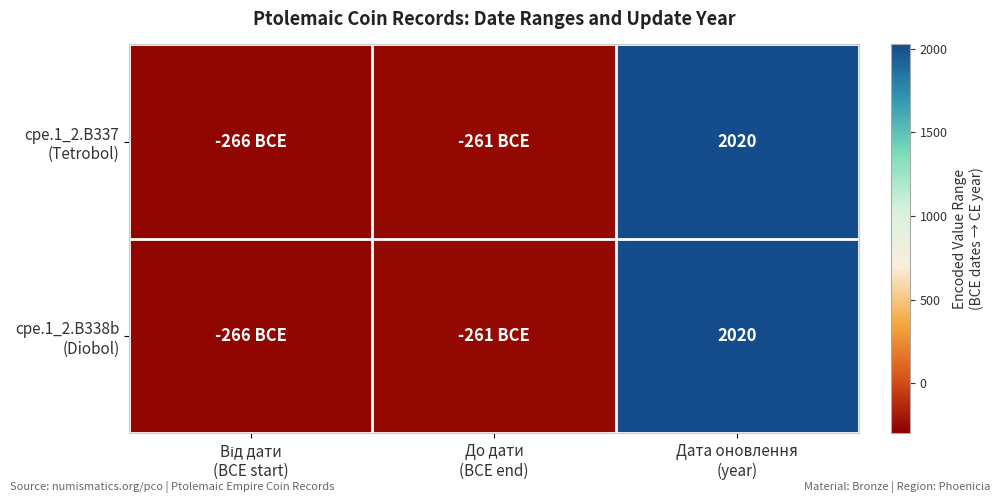

At which label does cpe.1_2.B337 (Tetrobol) reach its peak?

Дата оновлення (year)